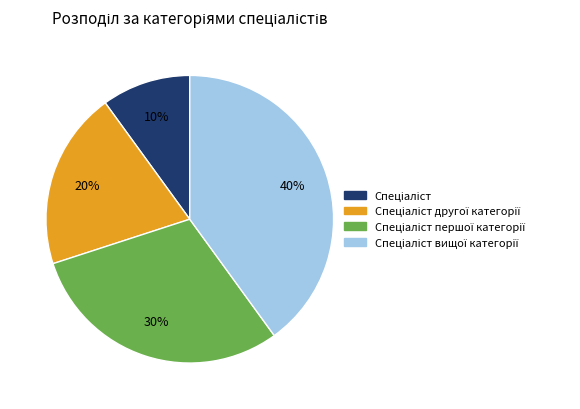

How many slices are in this pie chart?

4